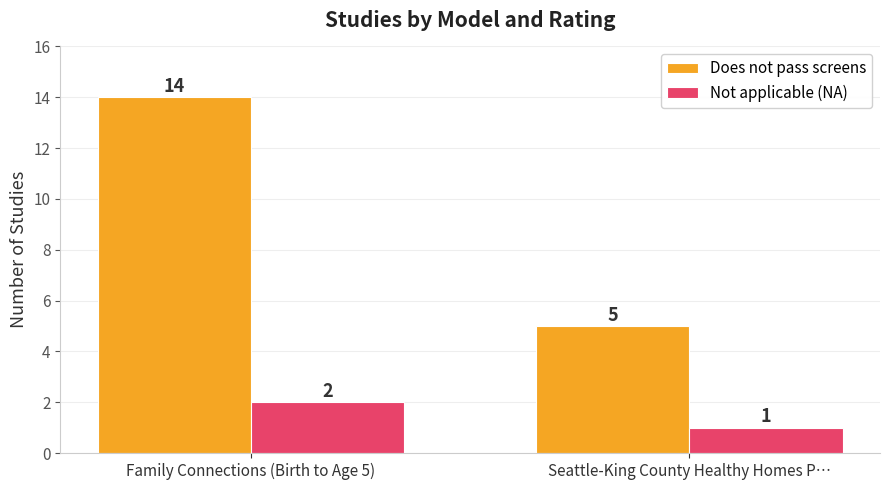

What is the label of the 2nd bar from the right?

Family Connections (Birth to Age 5)